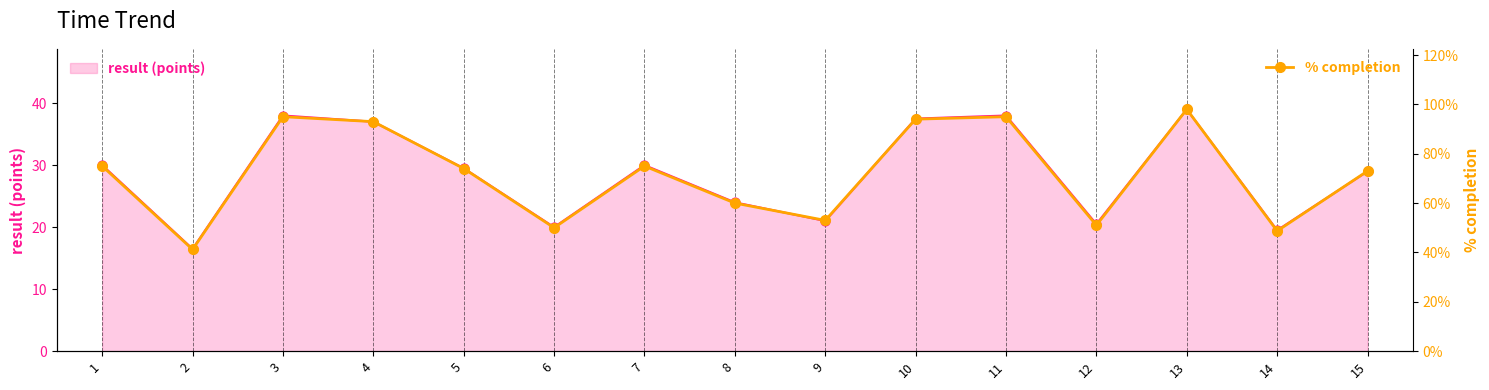

What is the change in value from 7 to 12?

-24.0